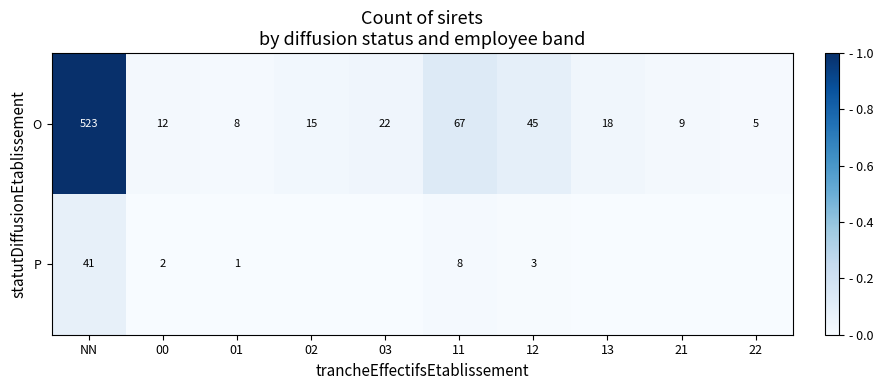

The value of O at 13 is 0.0. True or false?

False